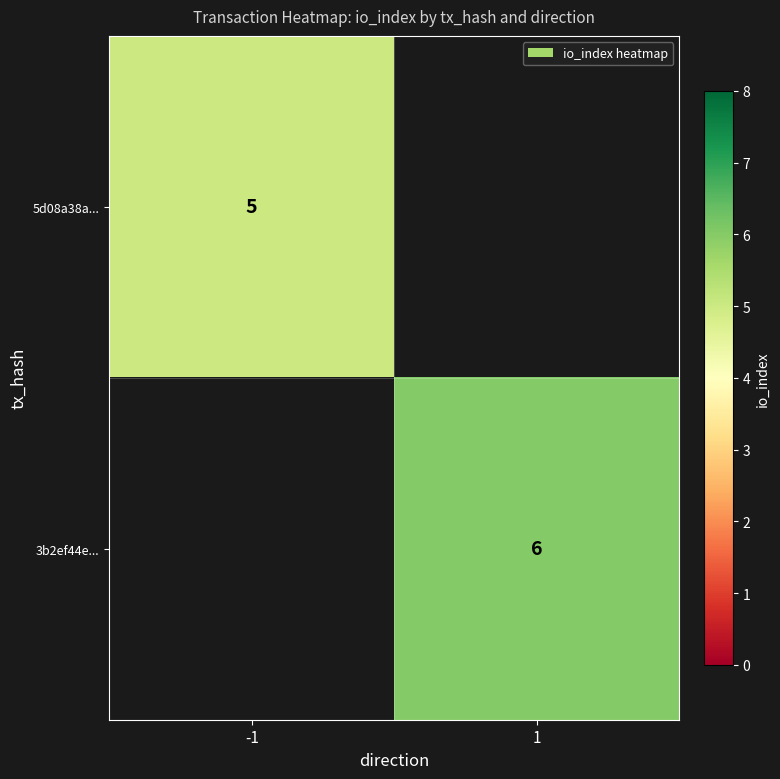

Which series has the largest range (max minus min)?

5d08a38a...